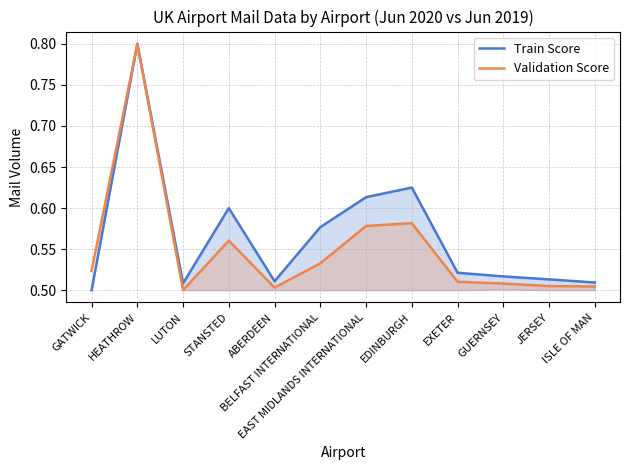

What are all the series names shown in the legend?

Train Score, Validation Score